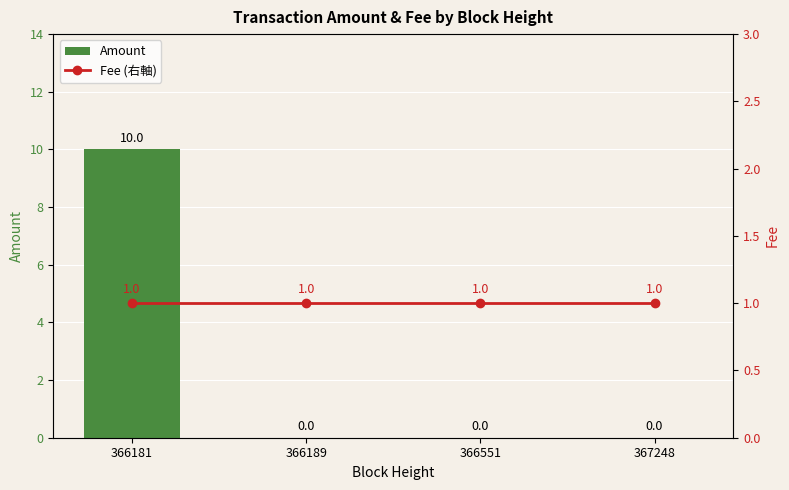

Read the Fee (右軸) value at 366189.

1